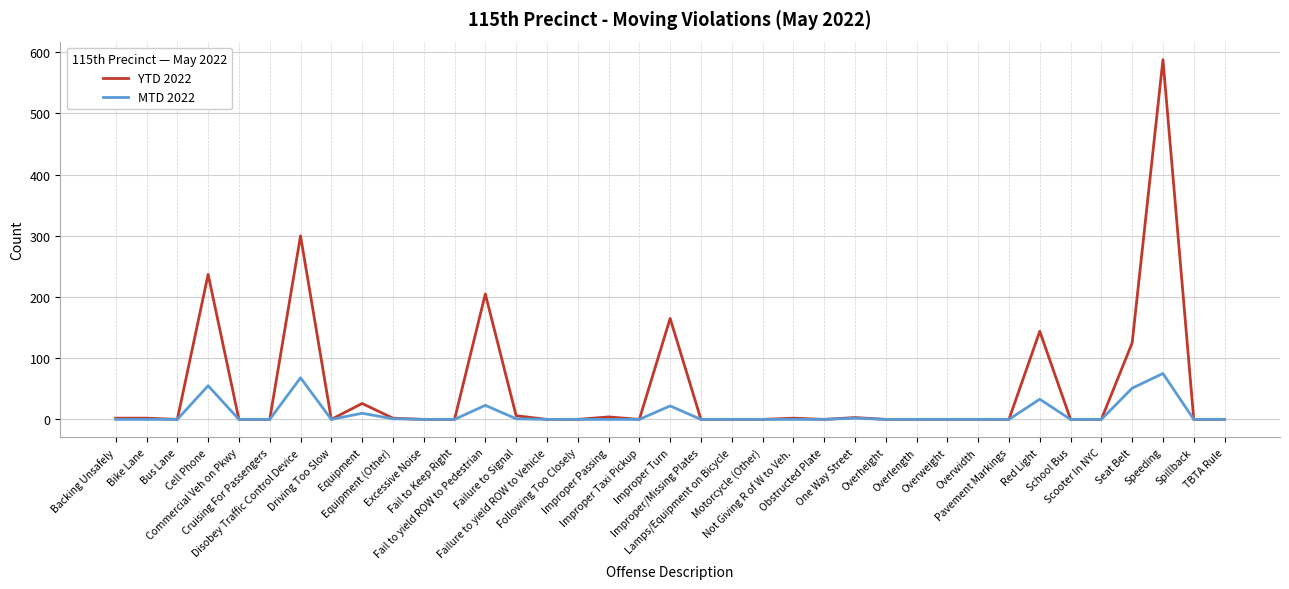

Rank the series by their average value, from lowest to highest.

MTD 2022, YTD 2022